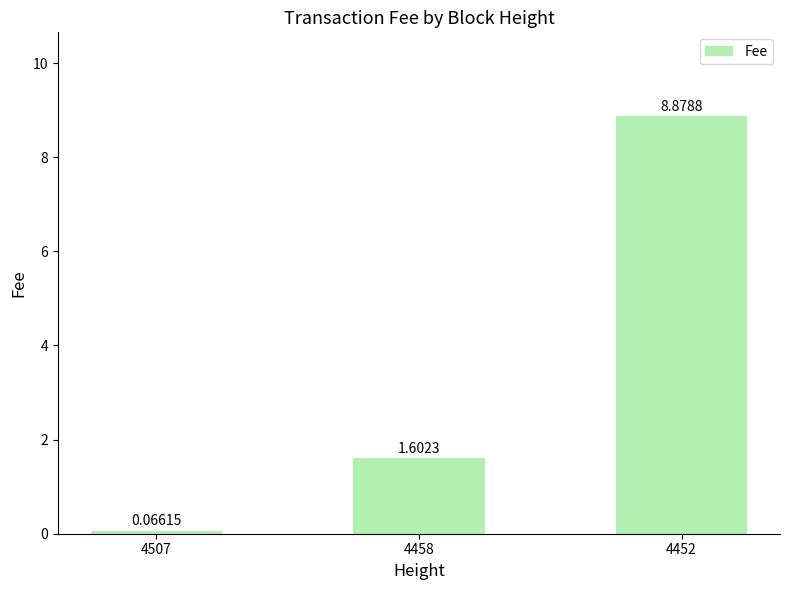

What is the difference between the maximum and minimum values?

8.8